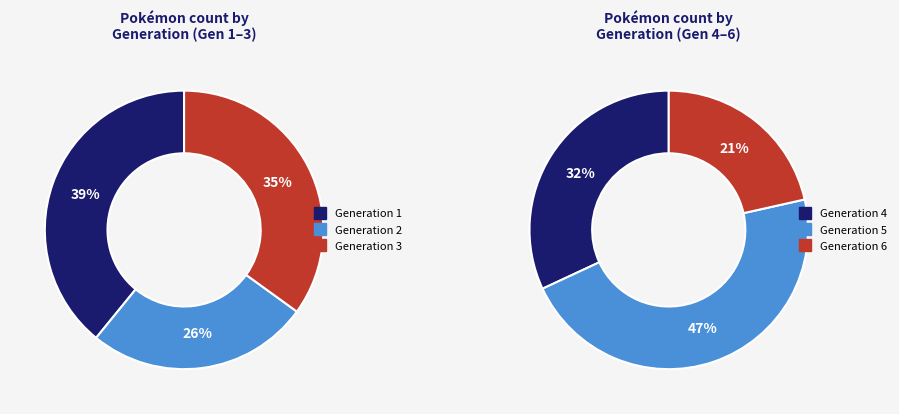

Is it true that Generation 1 is 12% of the pie?

False